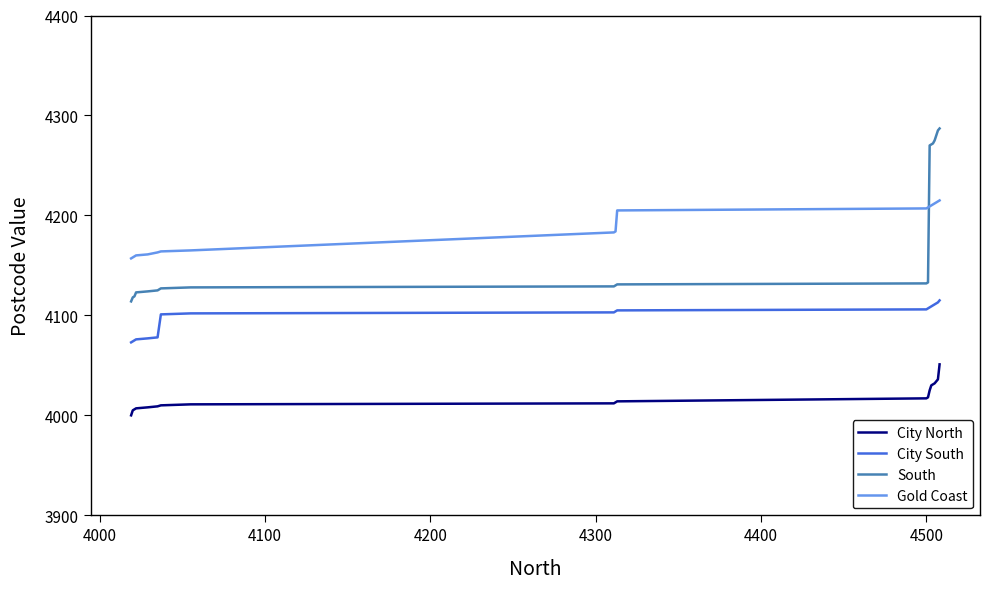

True or false: South and City South intersect in this chart.

False